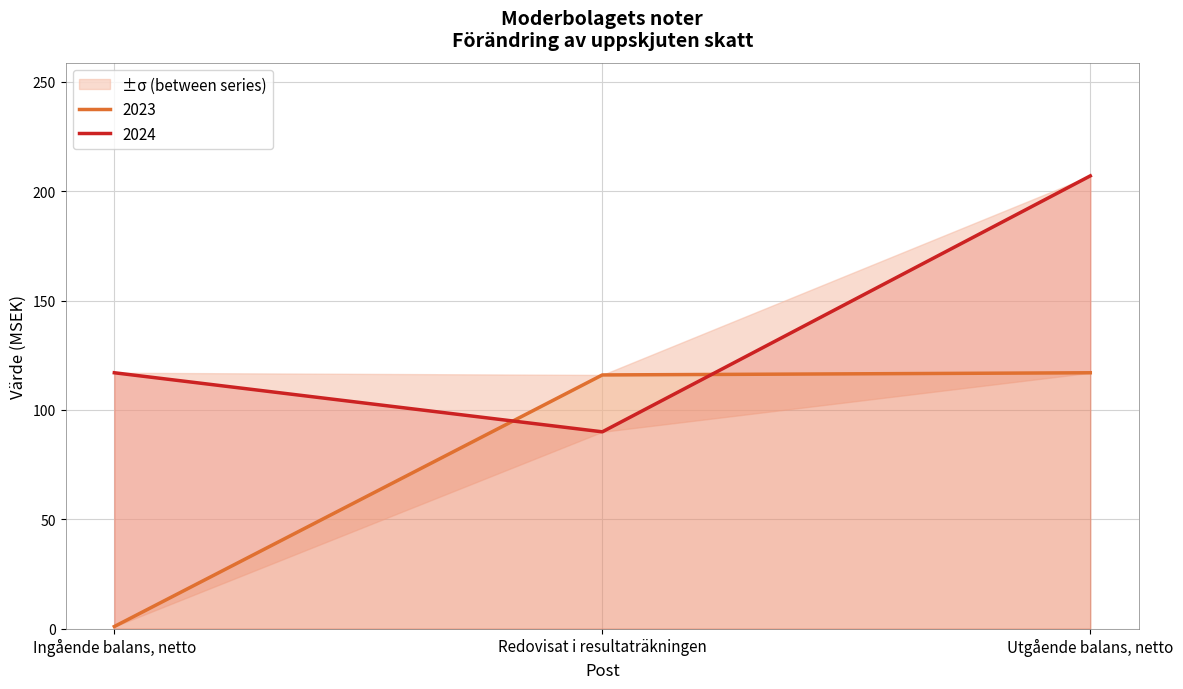

The 2023 series shows 194 at Utgående balans, netto. True or false?

False